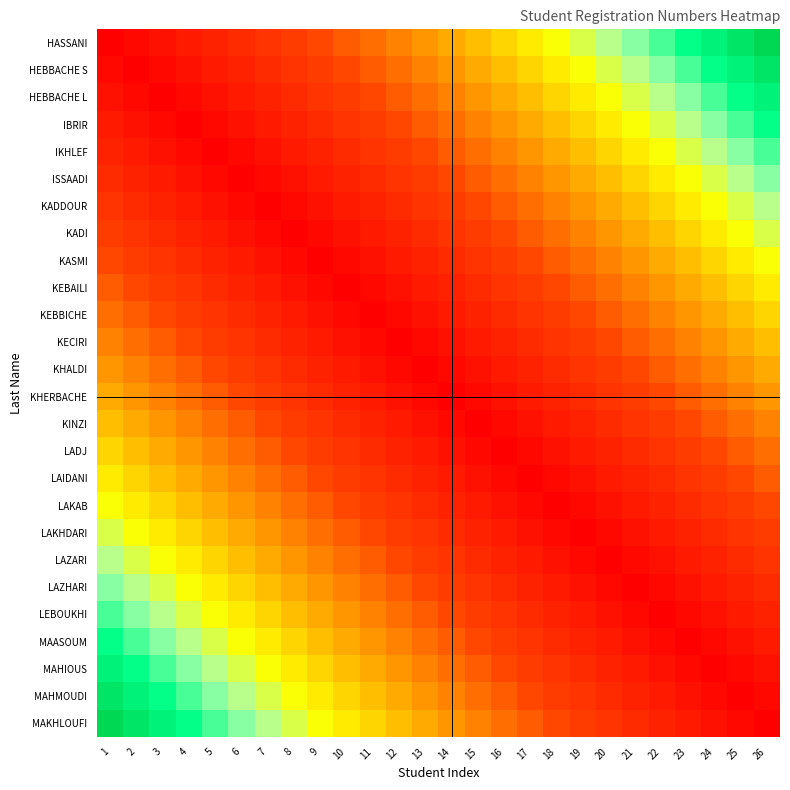

At which category is the sum across all series the highest?

1